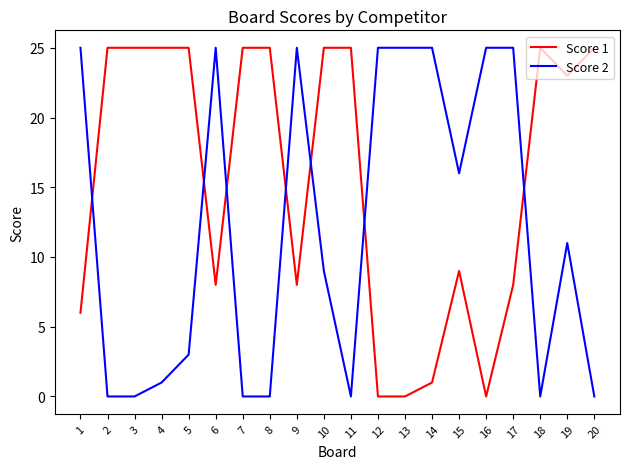

How many values in the Score 2 series are below 11?

10